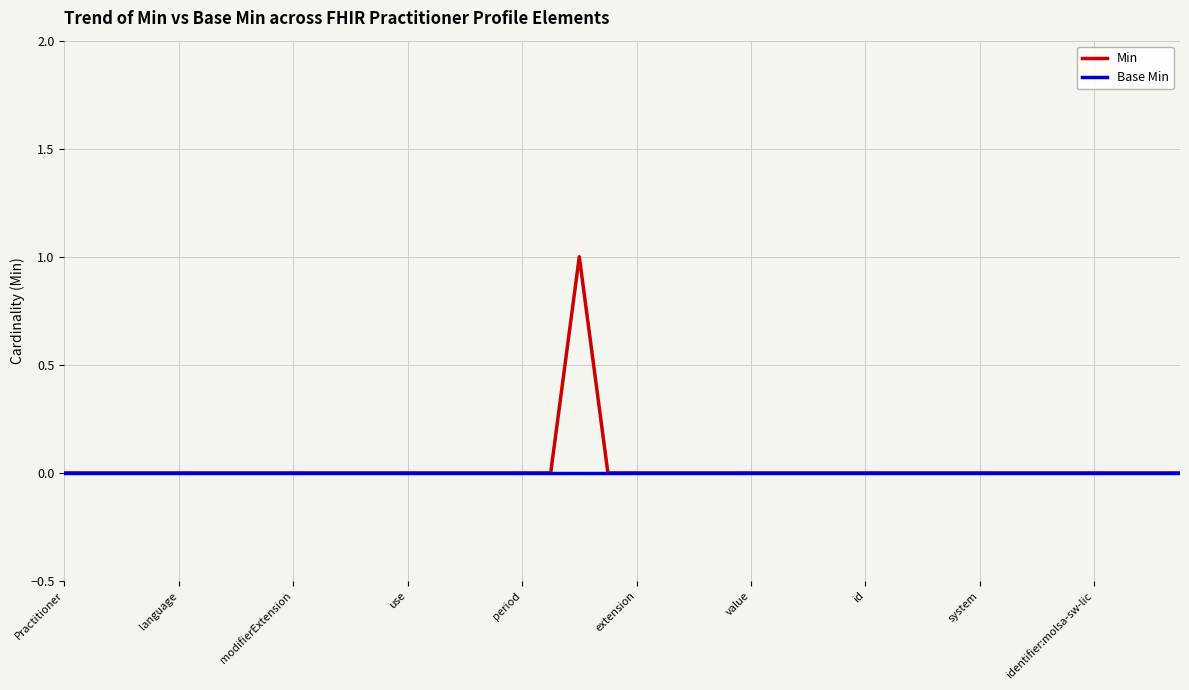

Which series has the largest range (max minus min)?

Min